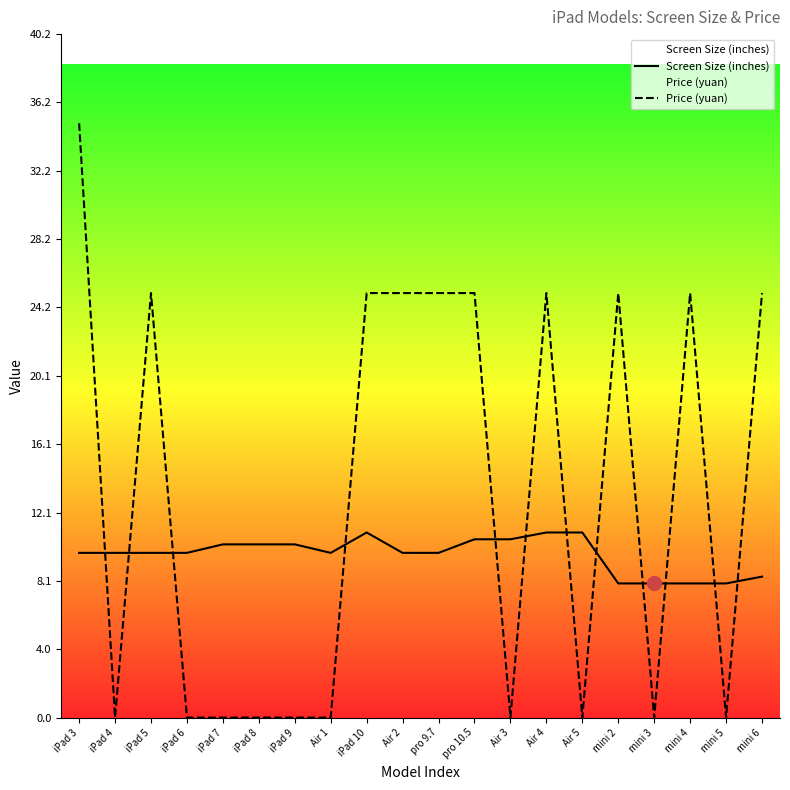

Where does the Price (yuan) series first go above 25?

iPad 3